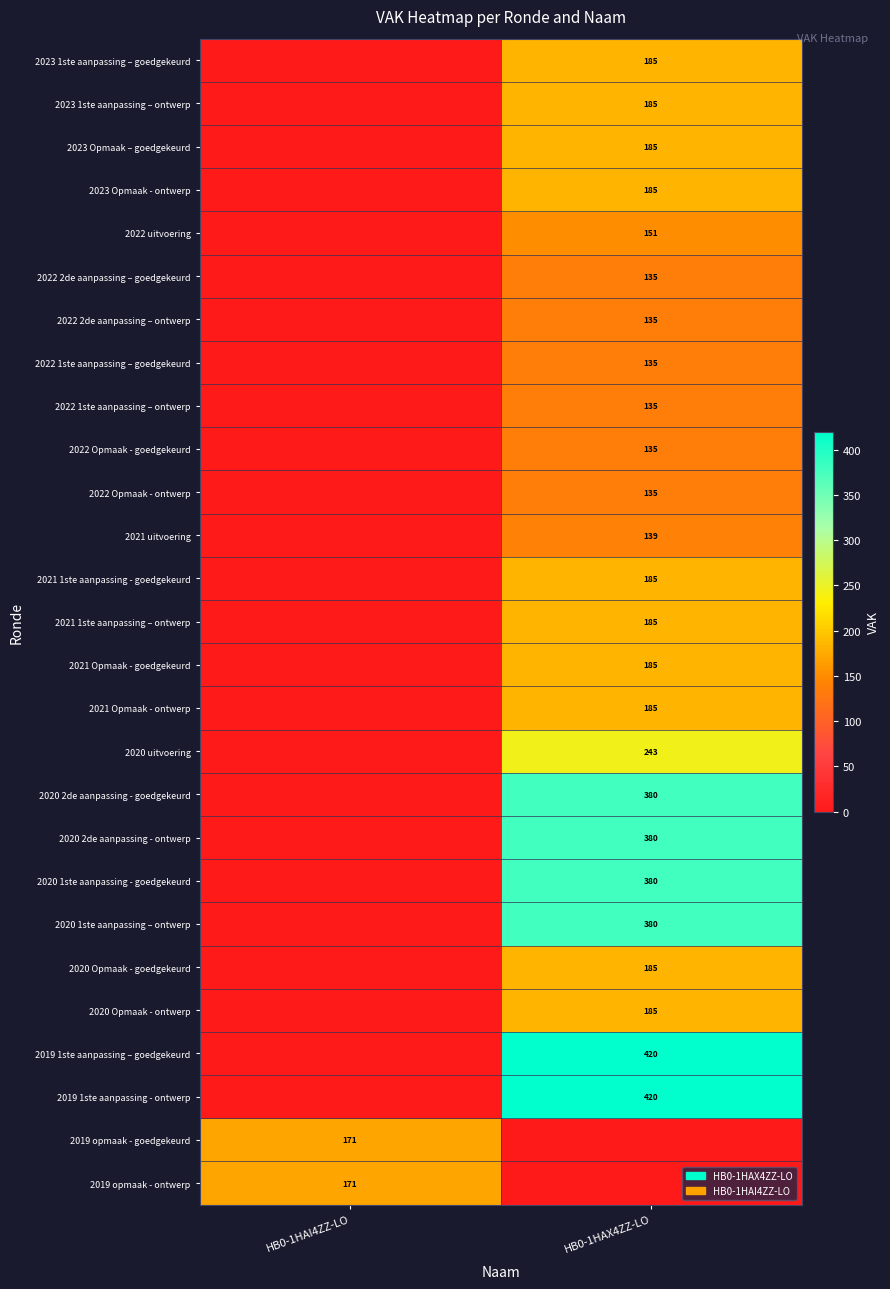

Is it true that 2022 Opmaak - ontwerp equals 31 at HB0-1HAX4ZZ-LO?

False